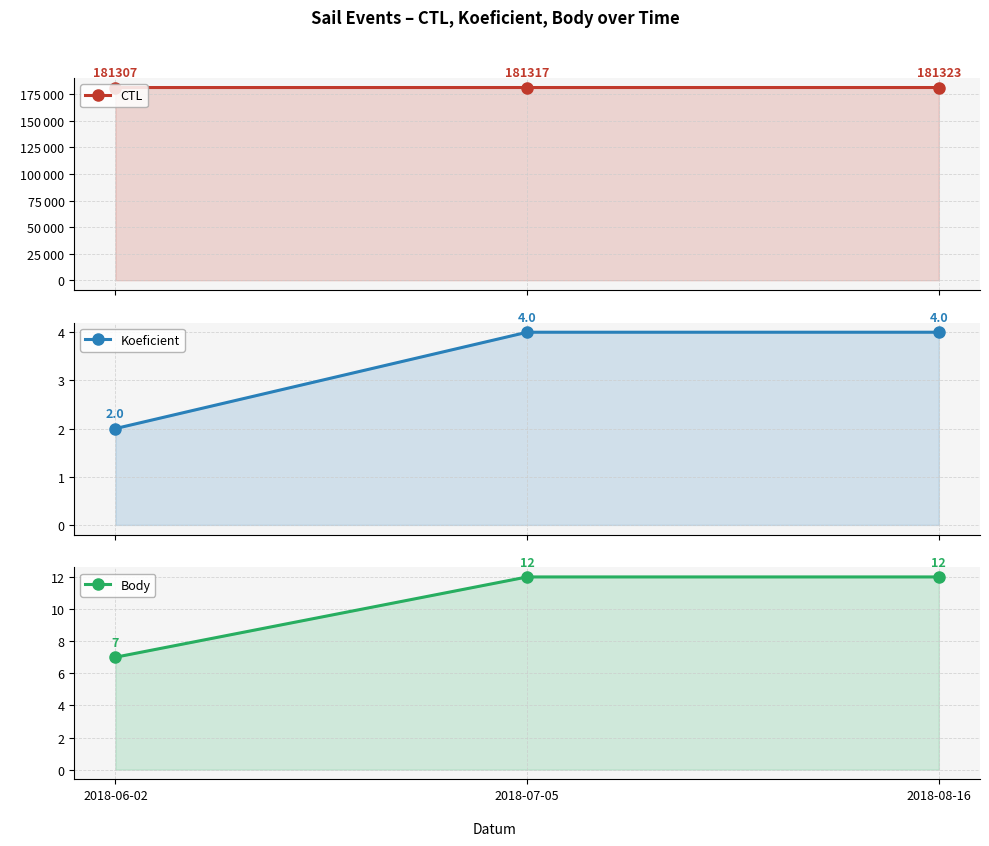

What is the difference between the maximum and second lowest values in the CTL series?

6